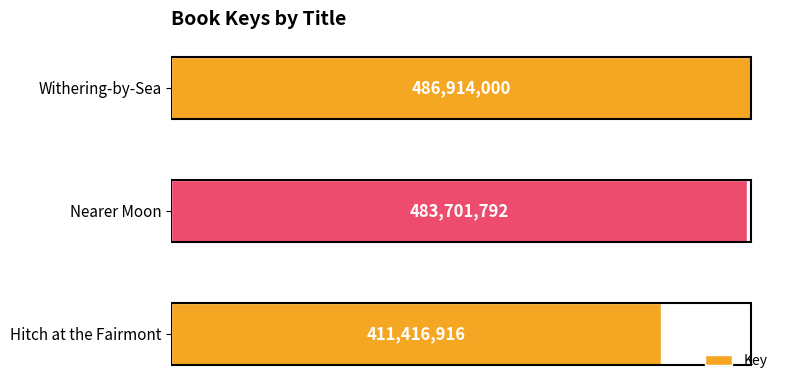

List the labels in order of value, largest first.

Withering-by-Sea, Nearer Moon, Hitch at the Fairmont